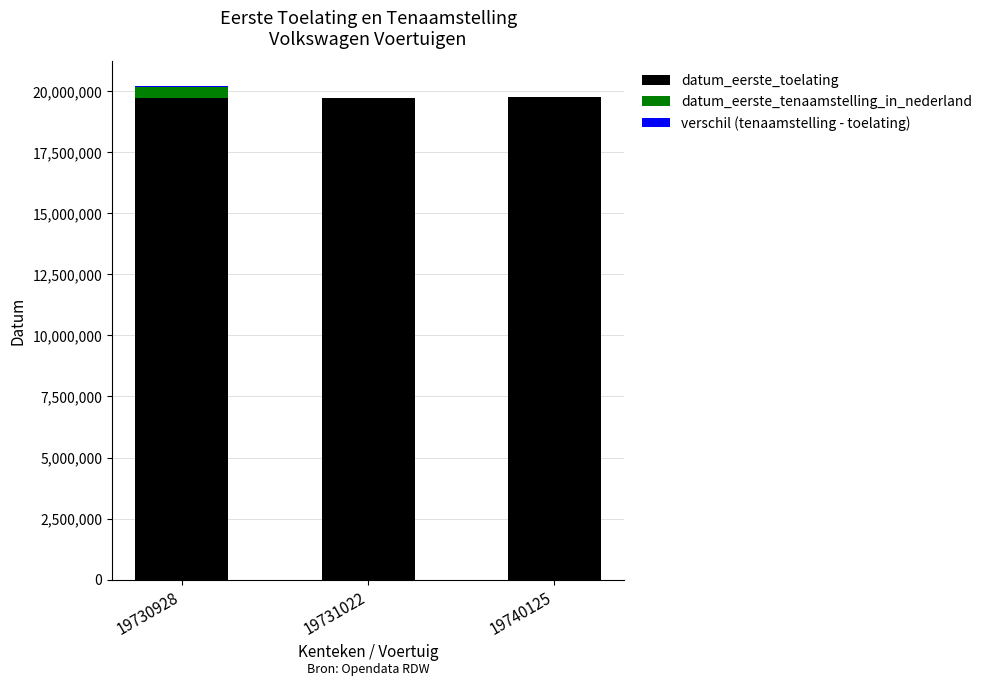

The datum_eerste_toelating series shows 32743325.6 at 19731022. True or false?

False